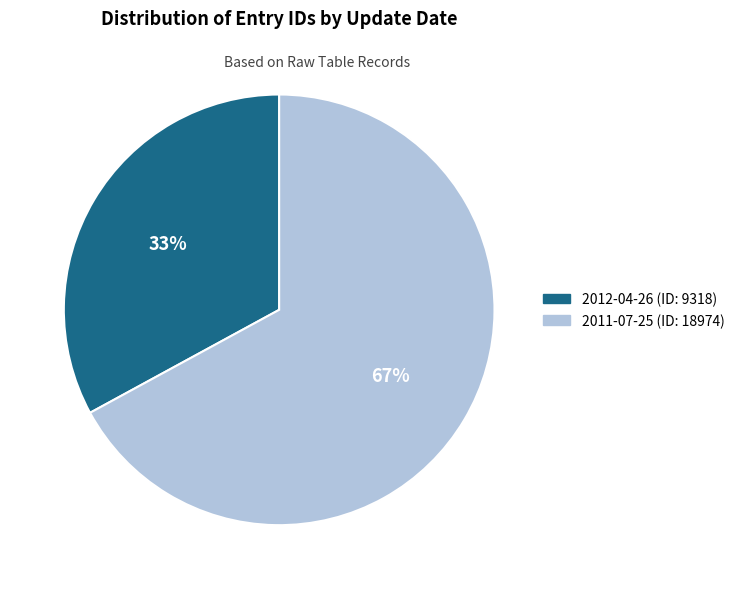

Between 2011-07-25 and 2012-04-26, which is larger?

2011-07-25